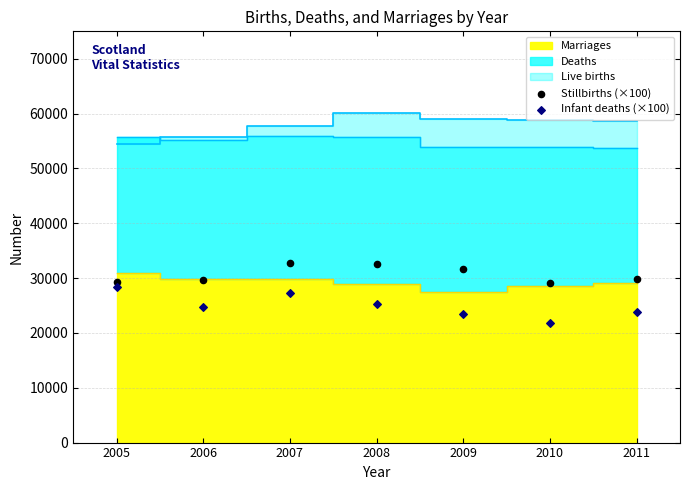

Which series contains the lowest Y value?

Infant deaths (×100)